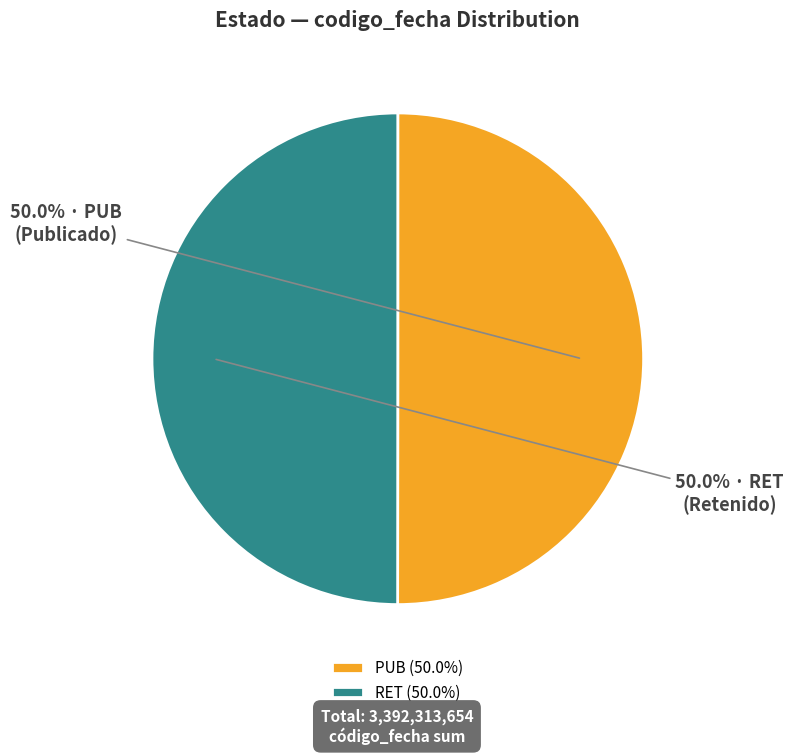

Is it true that PUB is 65% of the pie?

False